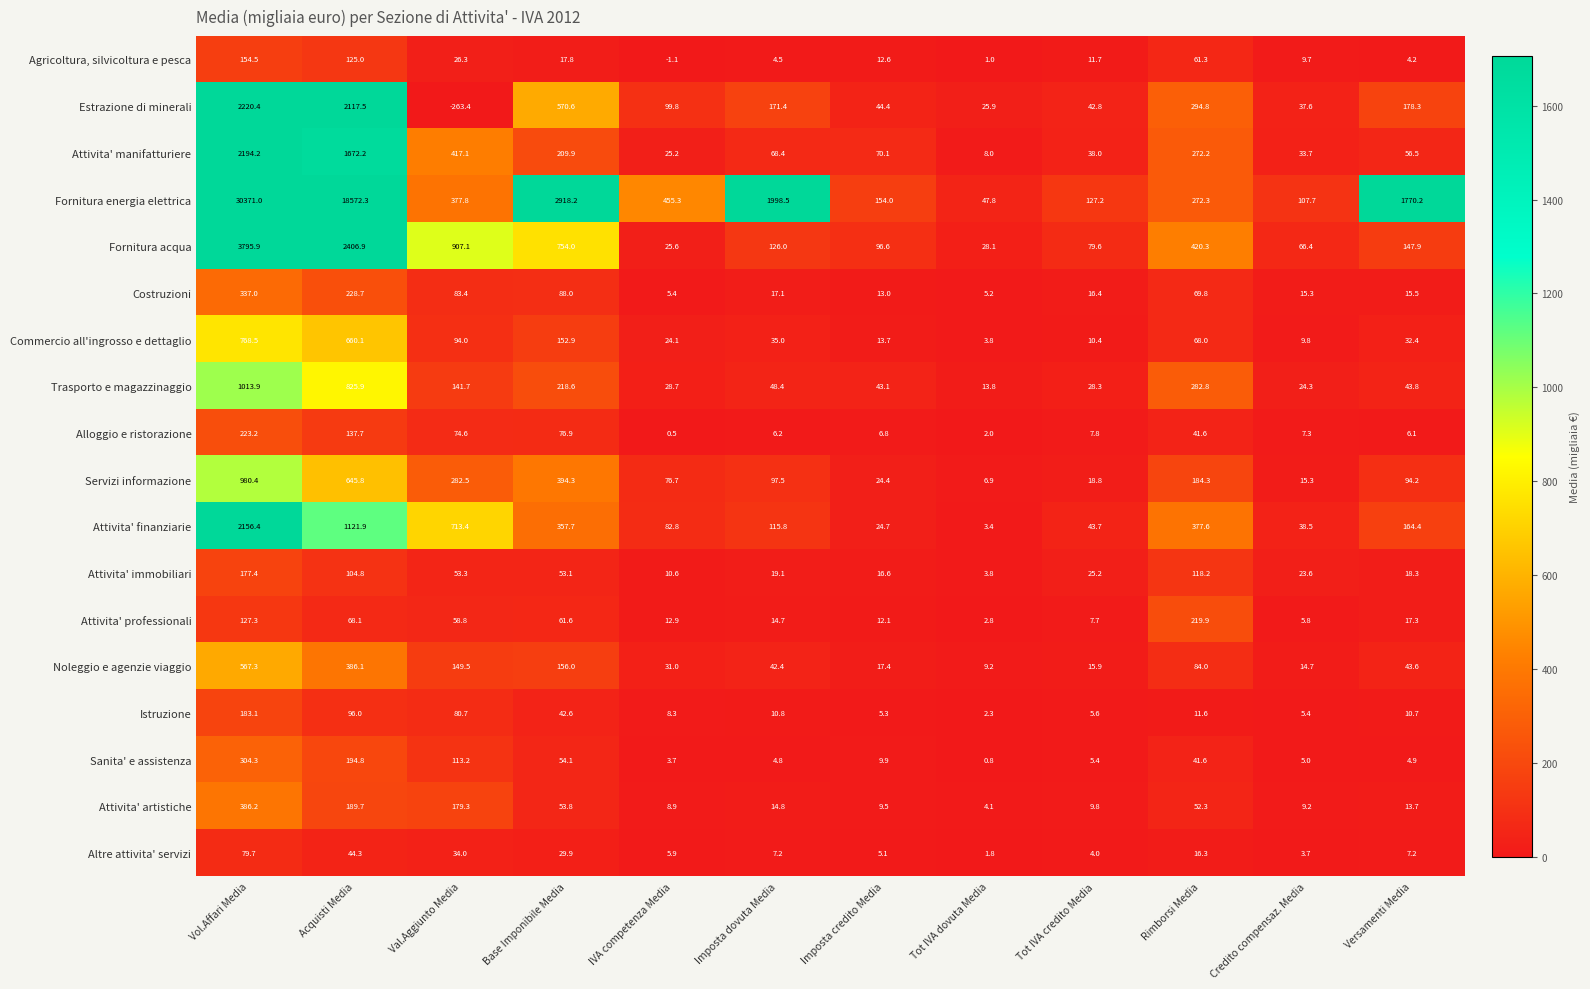

What is the total value across all series at Credito compensaz. Media?

433.0